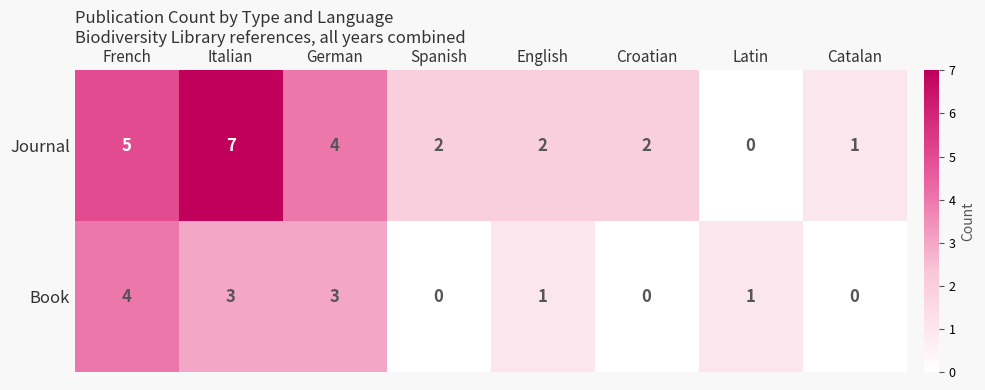

What is the total value across all series at French?

9